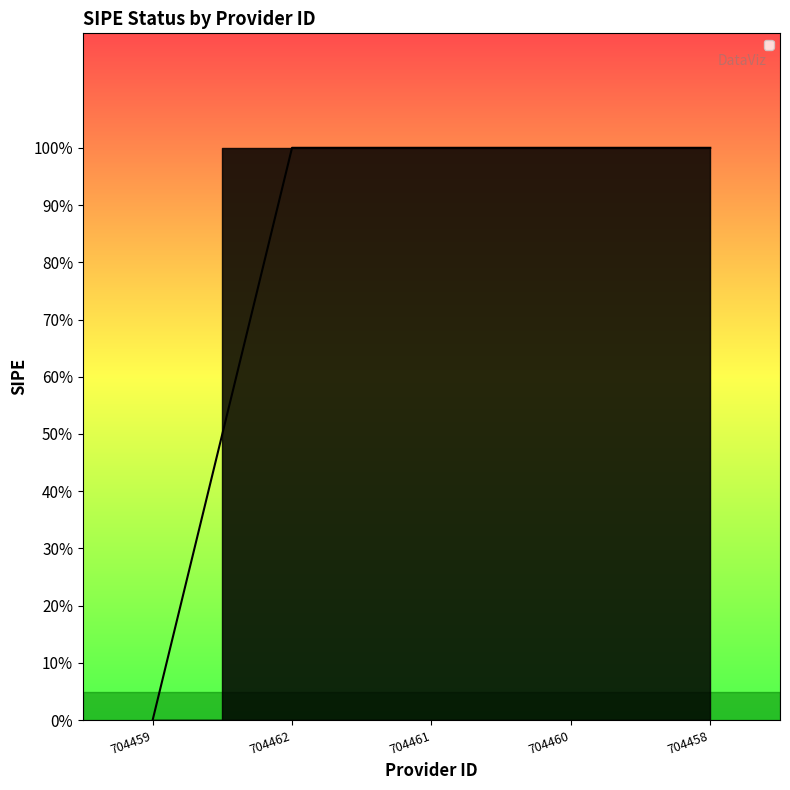

The value at 704460 is 1. True or false?

True